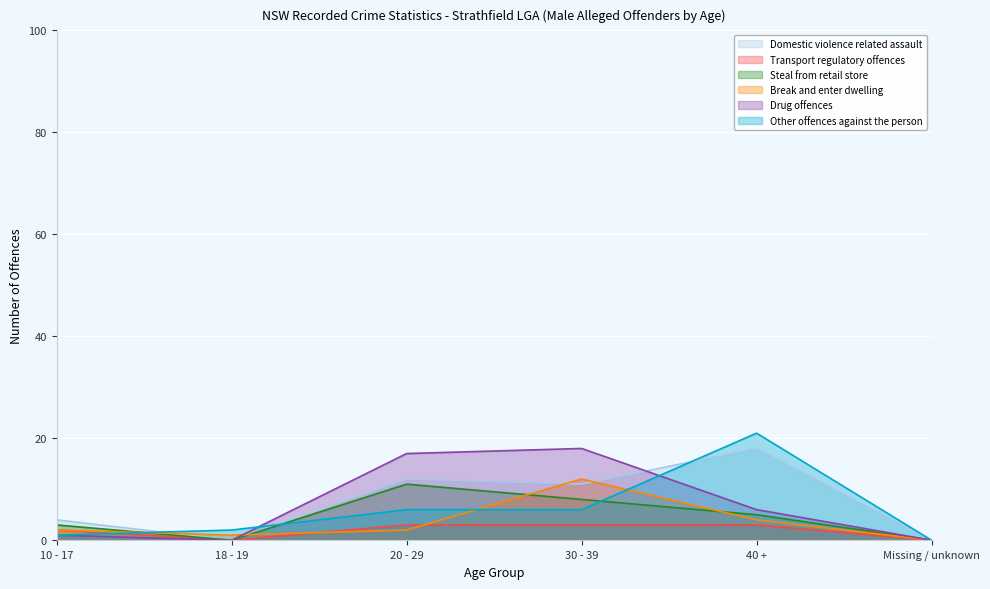

At which category is the sum across all series the highest?

30 - 39